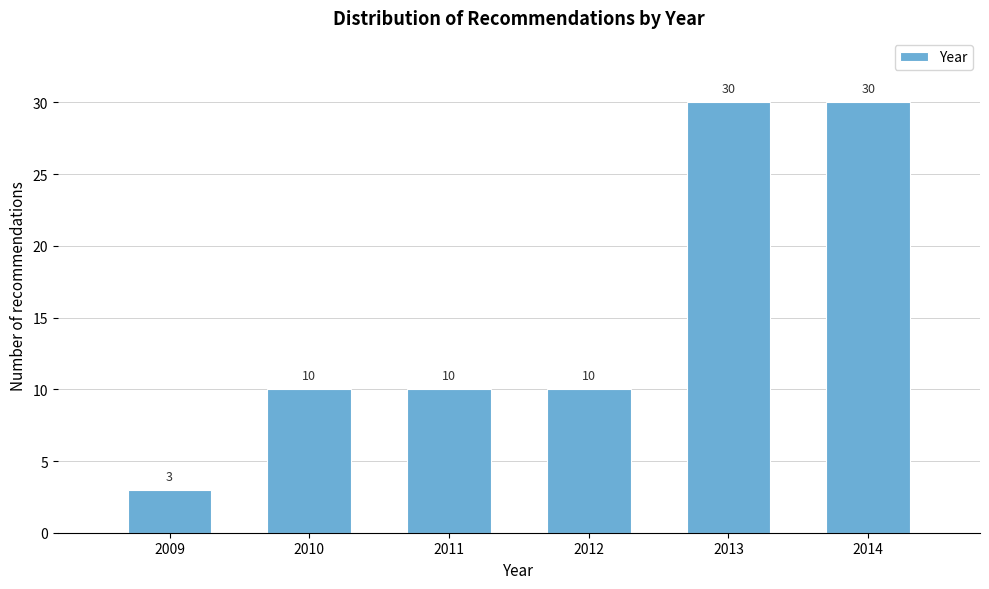

Reading right to left, extract all data points from this chart.

30	30	10	10	10	3